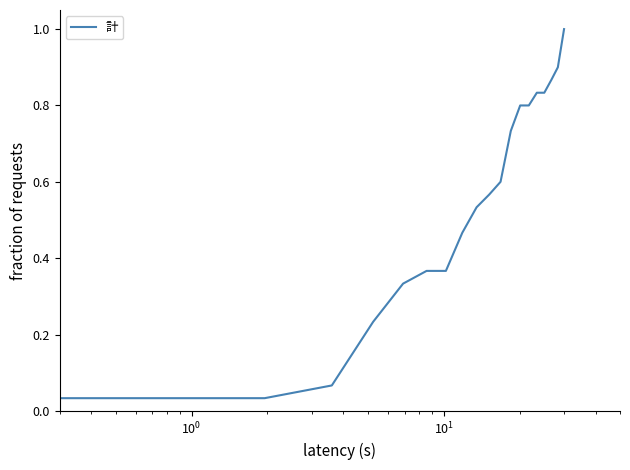

What is the maximum value shown in the chart?

1.0